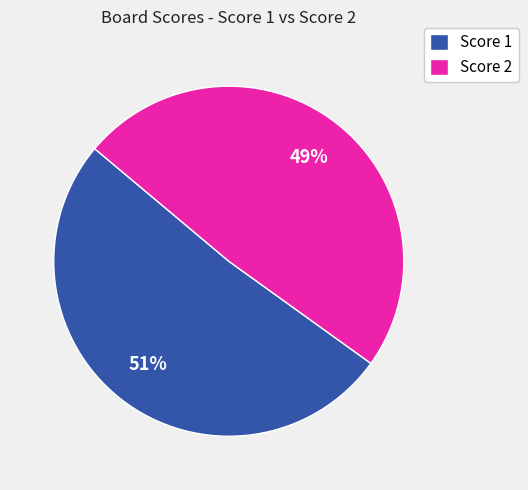

Combined, do Score 1 and Score 2 account for over 50%?

Yes